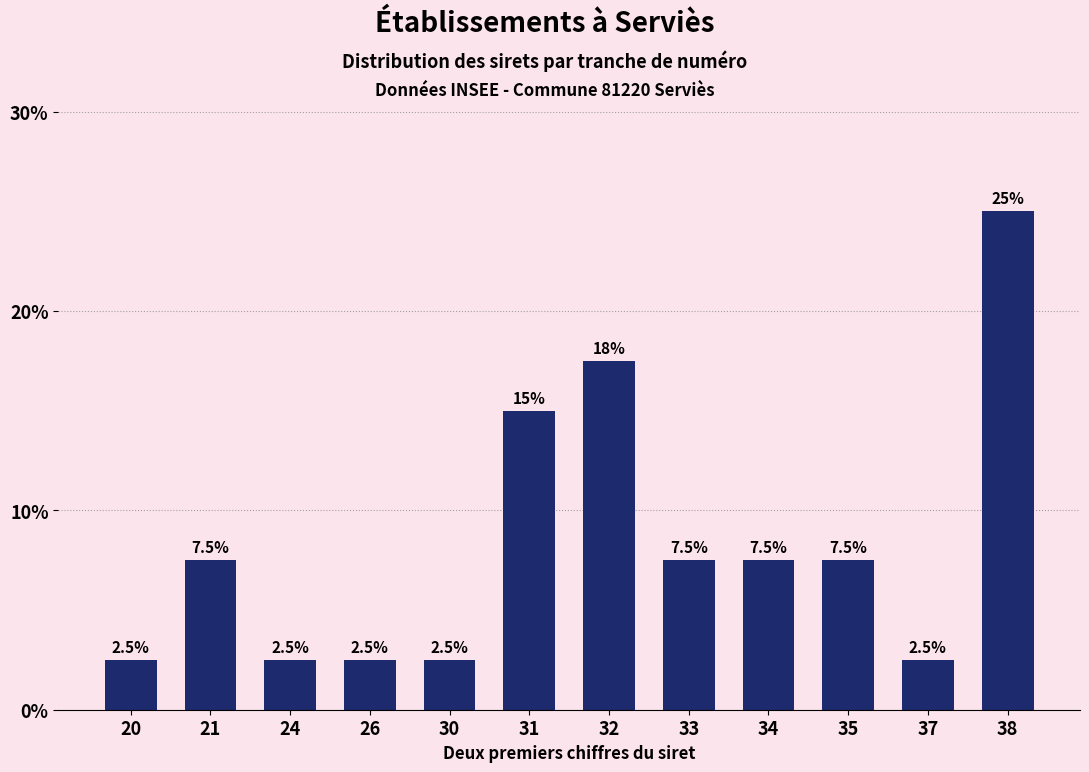

Reading right to left, transcribe all the data shown in this chart.

25.0	2.5	7.5	7.5	7.5	17.5	15.0	2.5	2.5	2.5	7.5	2.5